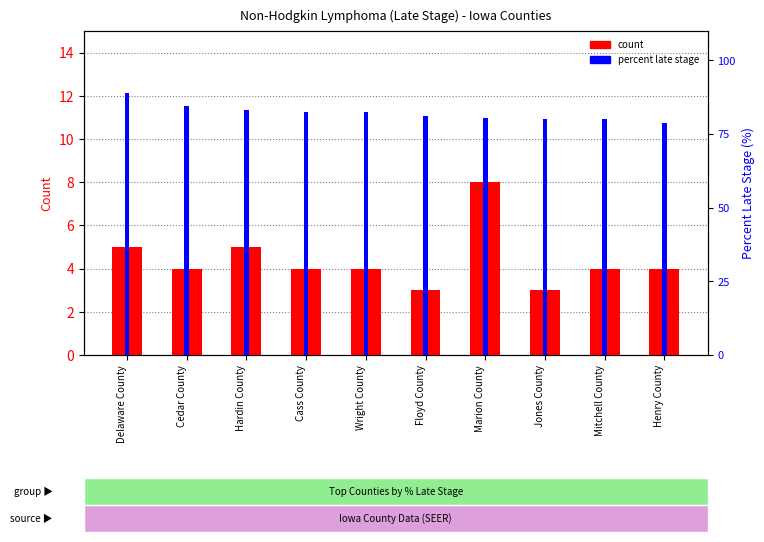

What is the highest value of the count series?

8.0